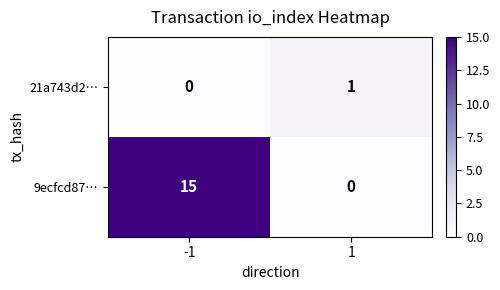

How many series are shown in this chart?

2